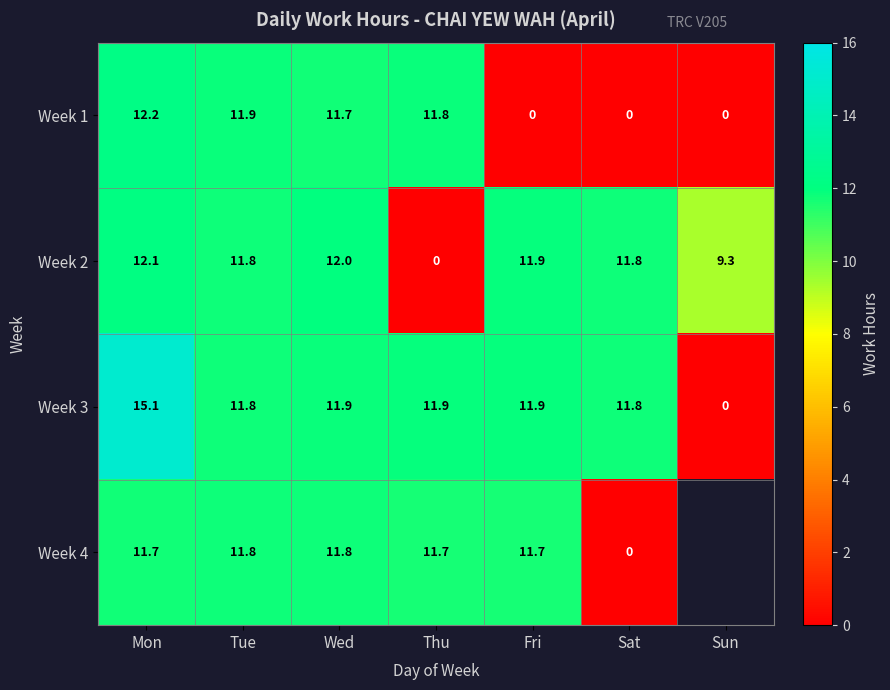

At which label is Week 1 closest to 6?

Wed